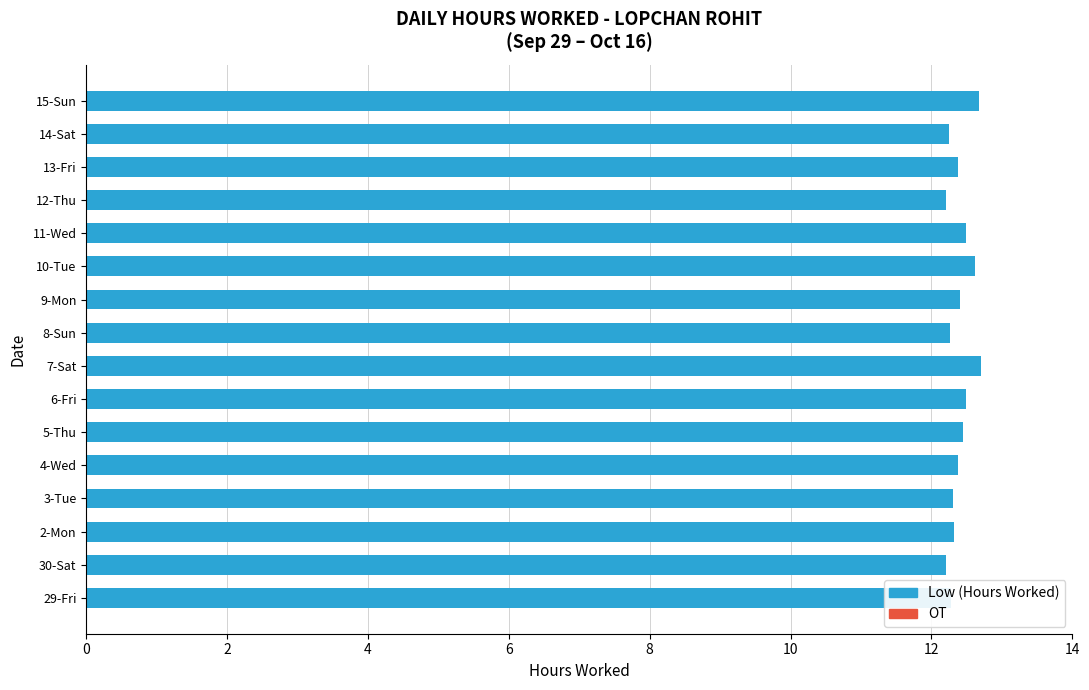

The chart shows a value of 12.4 at 9-Mon. True or false?

True